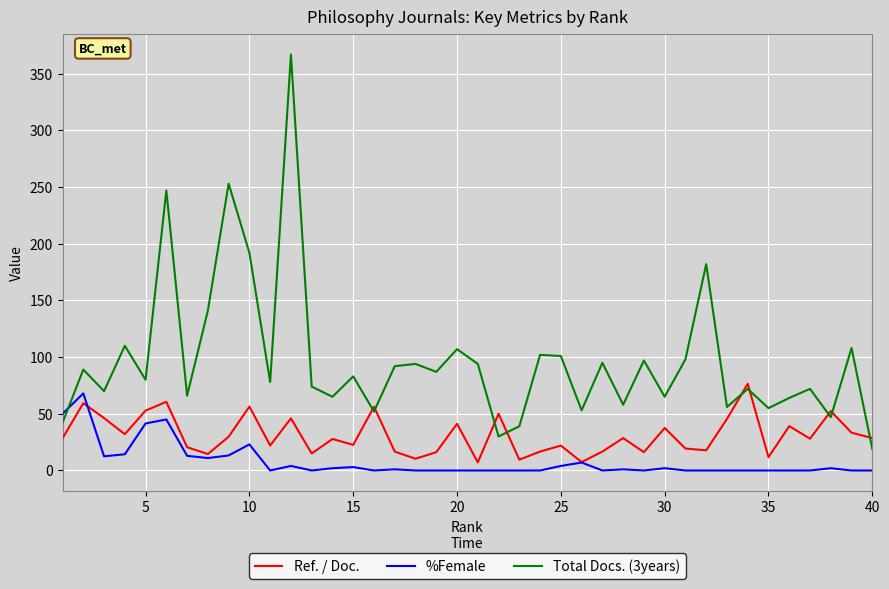

Which series has the largest total across all categories?

Total Docs. (3years)